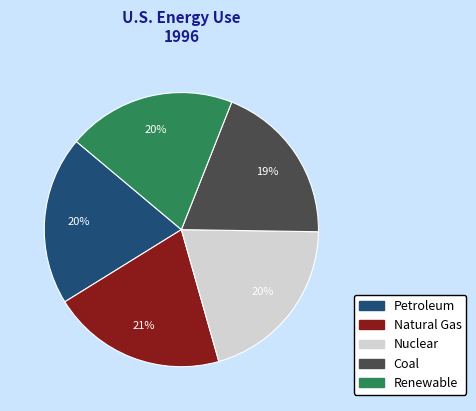

To the nearest percent, what is the average slice percentage?

20%